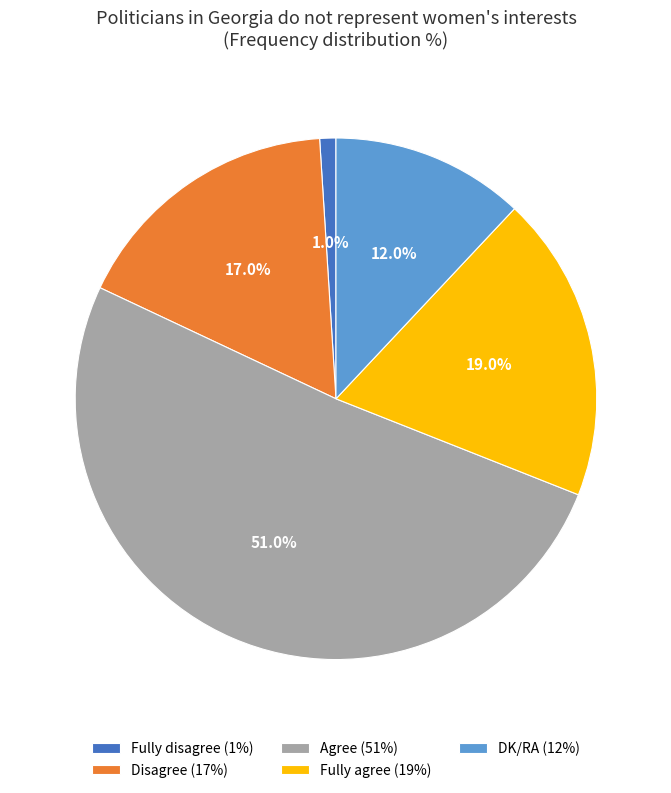

True or false: Agree accounts for 42% of the total.

False